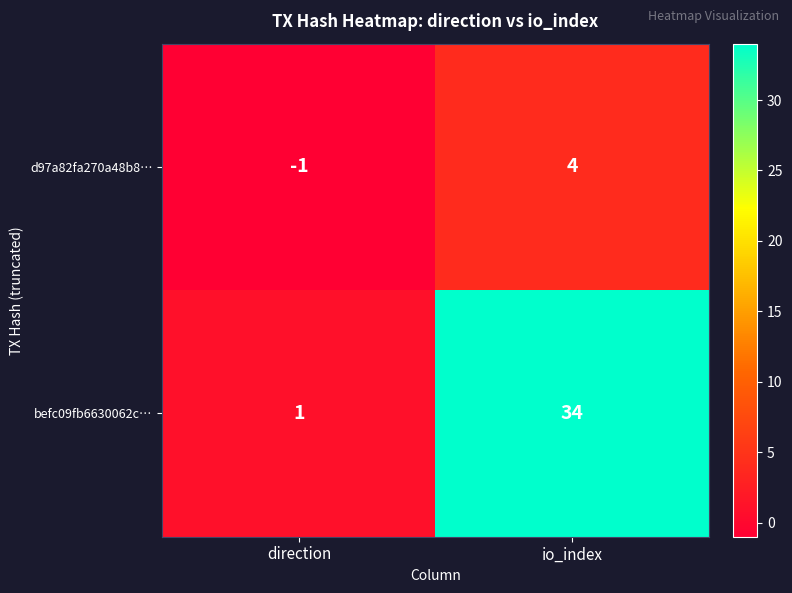

Is it true that befc09fb6630062c… equals 34 at io_index?

True